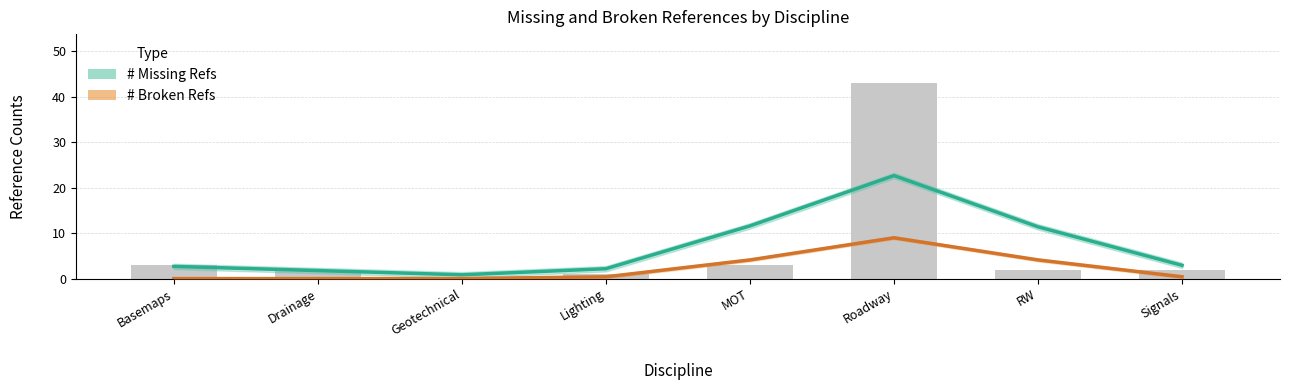

The value of # Broken Refs at RW is 4.1. True or false?

True